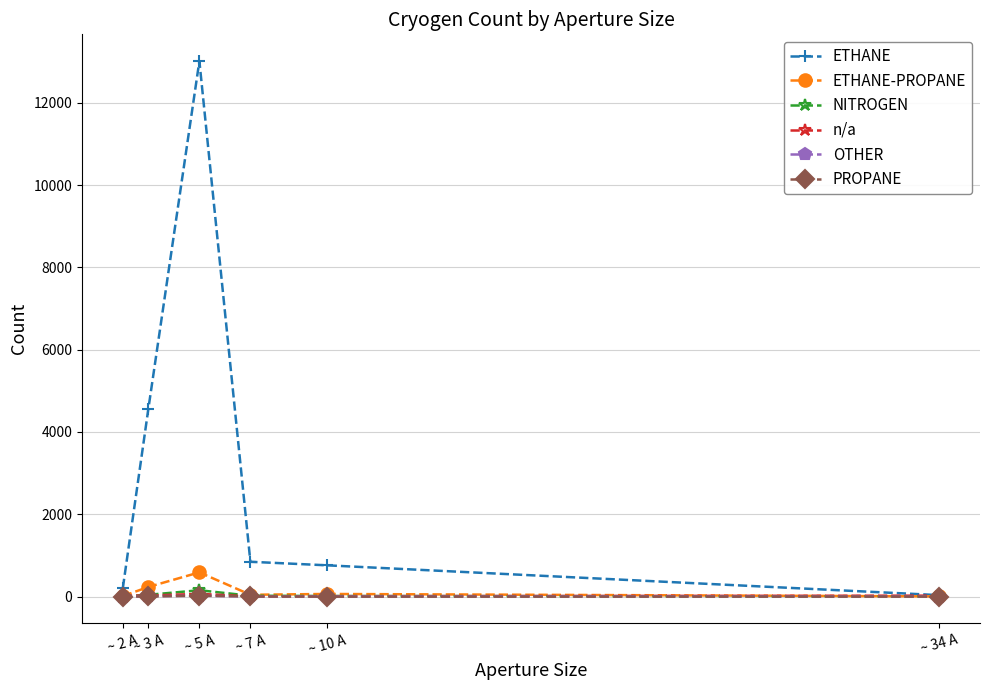

In ETHANE, how many points are higher than both neighbors (excluding endpoints)?

1